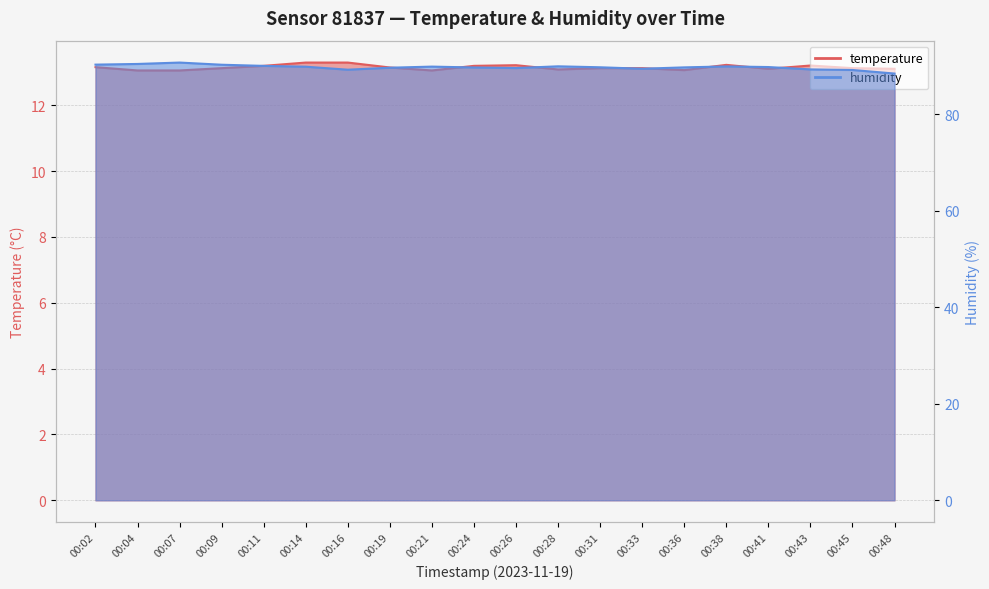

What is the total value across all series at 00:11?

103.3